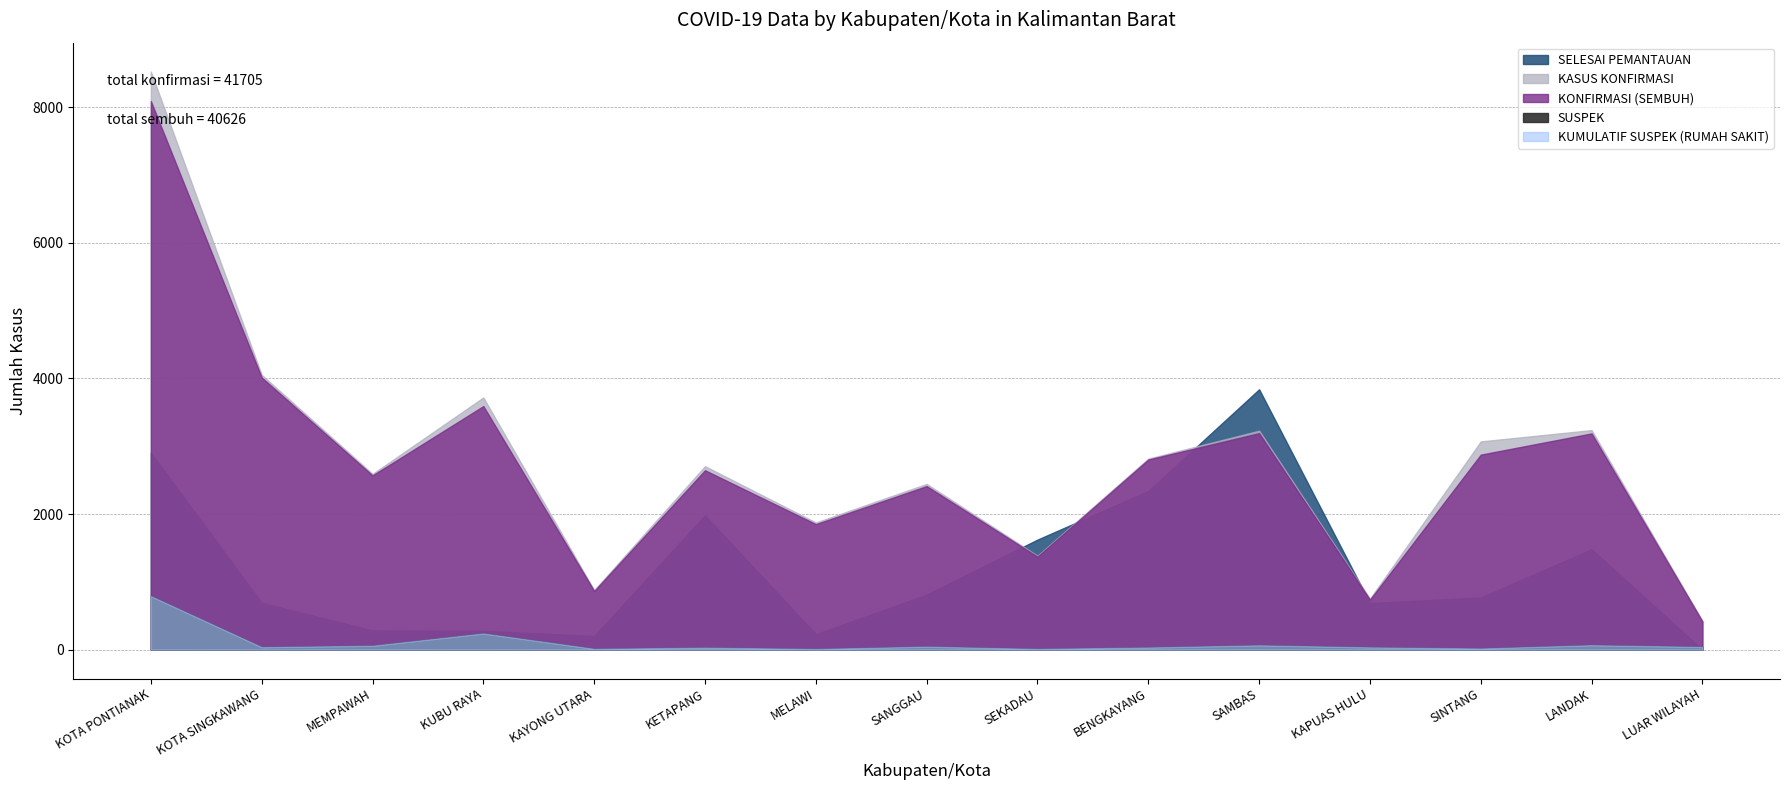

True or false: KUMULATIF SUSPEK (RUMAH SAKIT) has more than 1 interior local peaks.

True